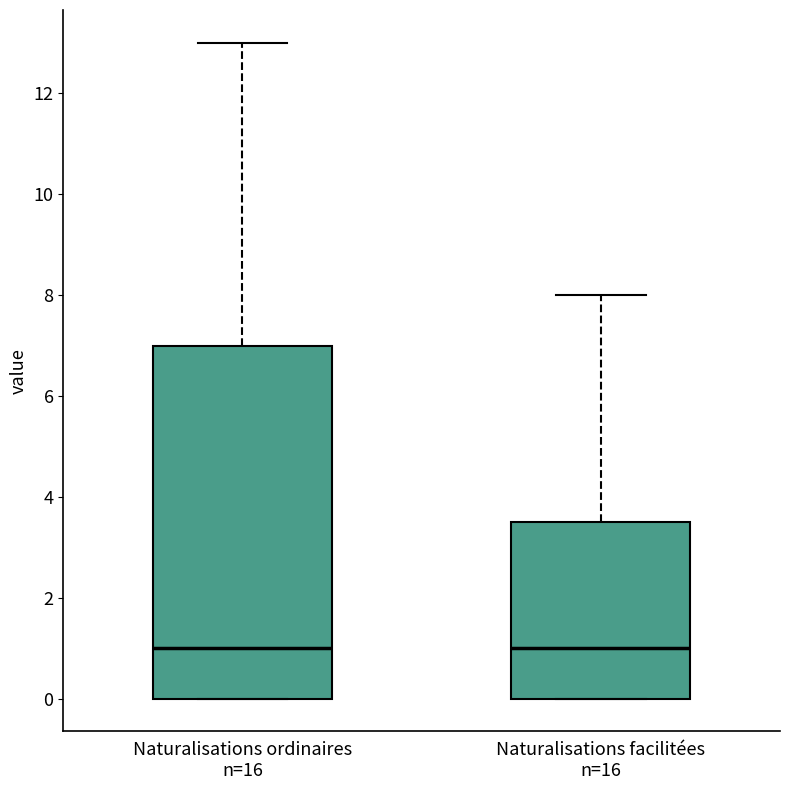

Which box is the tallest, from its lower edge to its upper edge?

Naturalisations ordinaires n=16